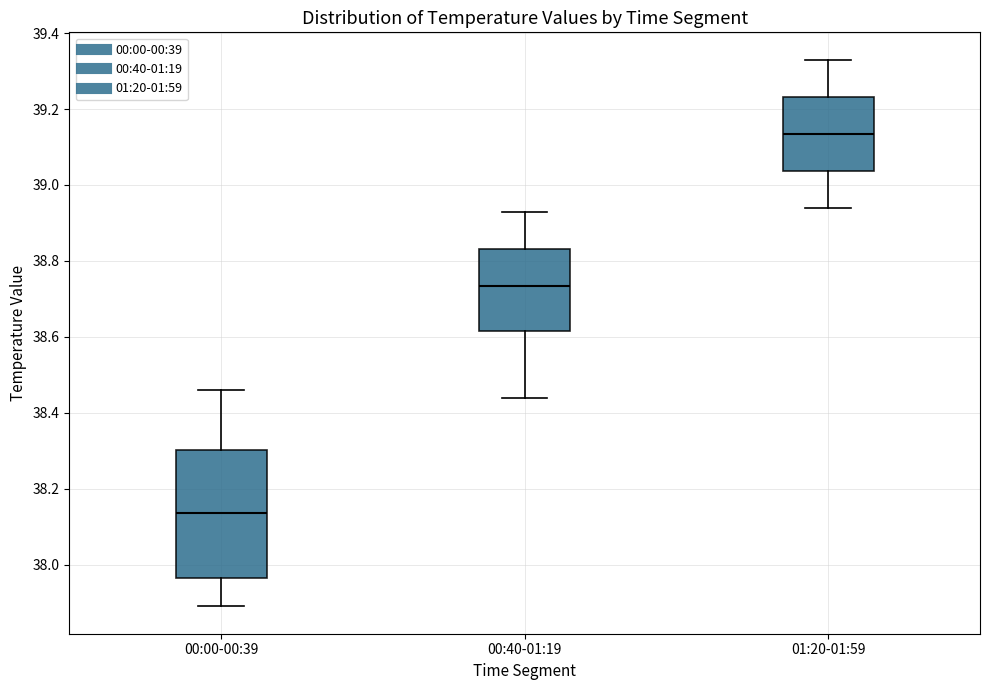

Reading left to right, transcribe this box plot: for each box, give where its median line is, the range the box spans, and where its two whiskers end, as read against the y-axis. The values are not printed on the chart, so give them approximately, as read against the axis.

00:00-00:39: median 38.14, box 37.96 to 38.30, whiskers 37.90 to 38.46
00:40-01:19: median 38.74, box 38.62 to 38.84, whiskers 38.44 to 38.94
01:20-01:59: median 39.14, box 39.04 to 39.24, whiskers 38.94 to 39.34